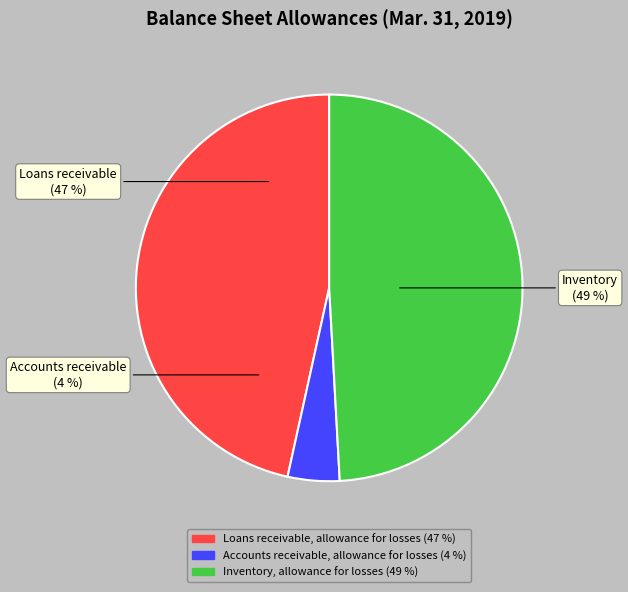

Is there a majority slice in this chart?

No